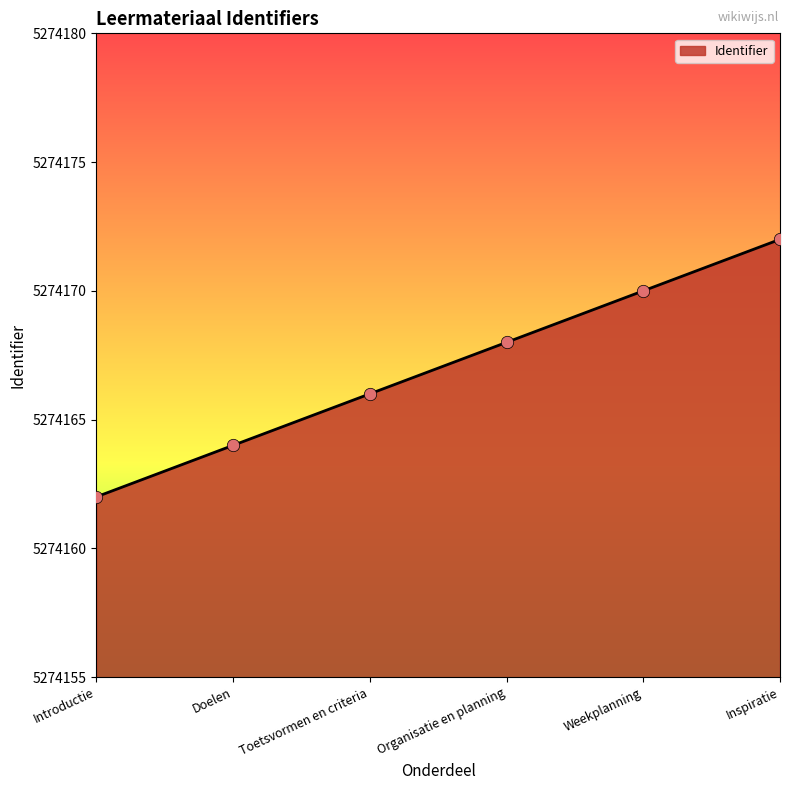

Which has a higher value, Organisatie en planning or Inspiratie?

Inspiratie